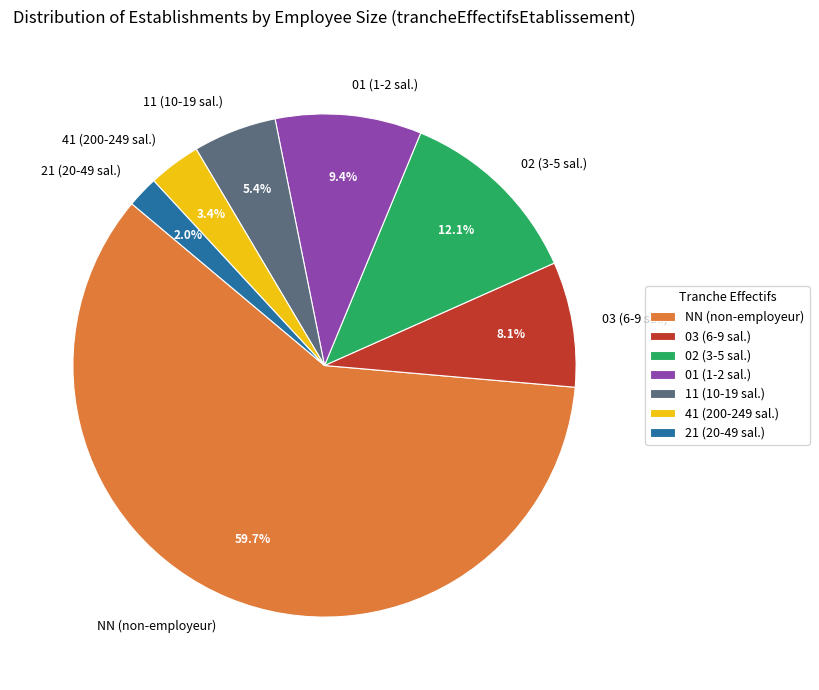

How much of the chart is everything except 01?

90.6%